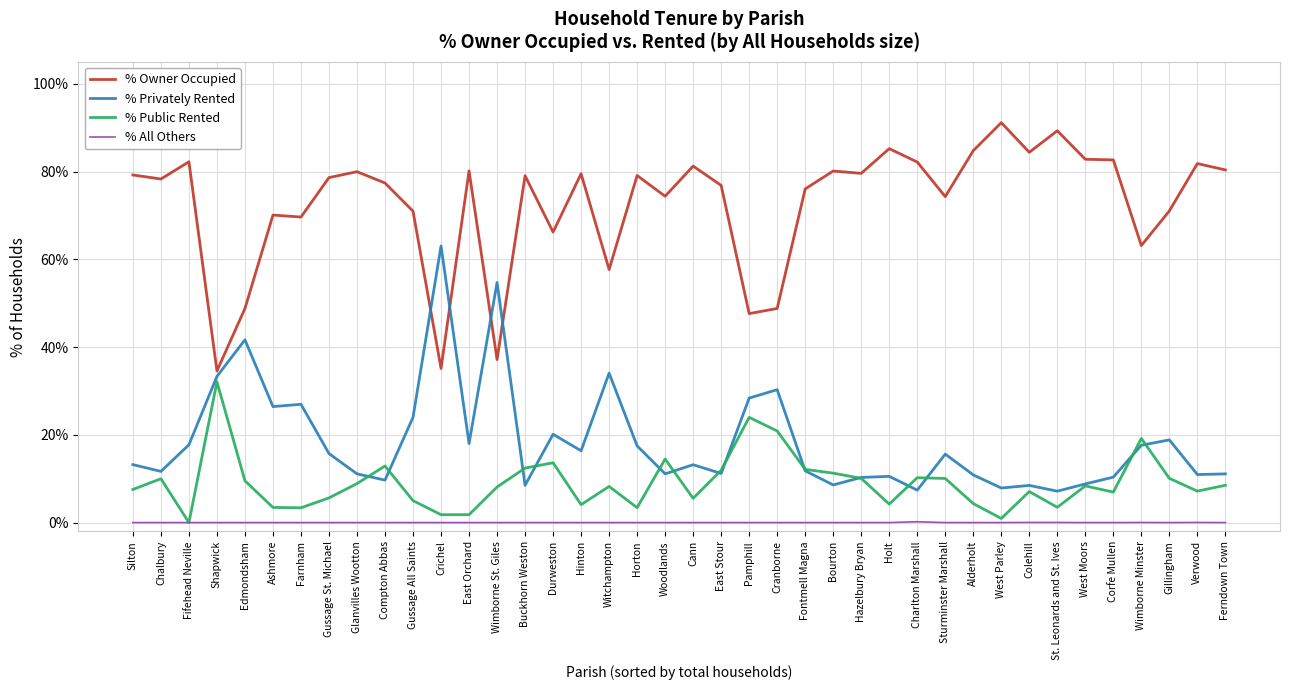

Which series has the largest total across all categories?

% Owner Occupied